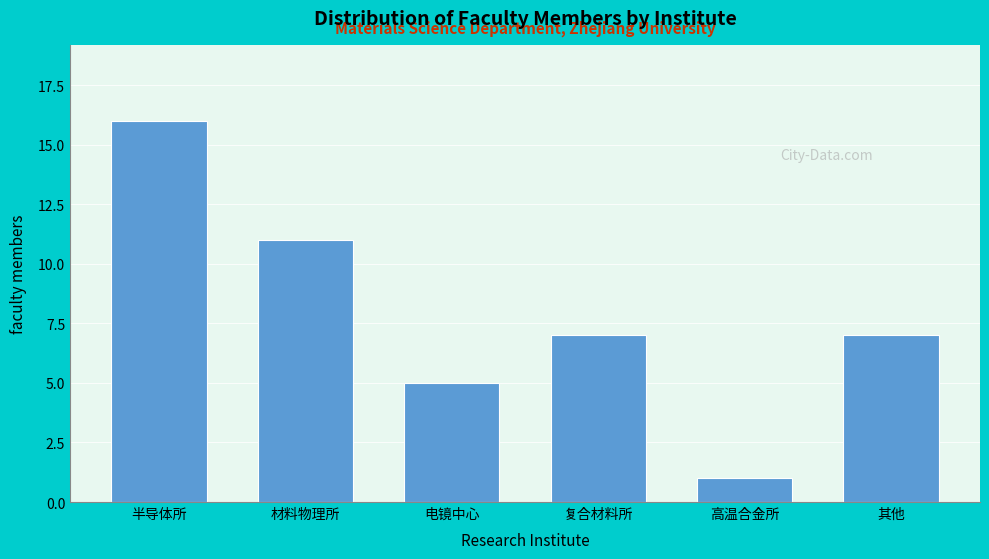

Reading left to right, list all the values displayed in this chart.

半导体所=16	材料物理所=11	电镜中心=5	复合材料所=7	高温合金所=1	其他=7